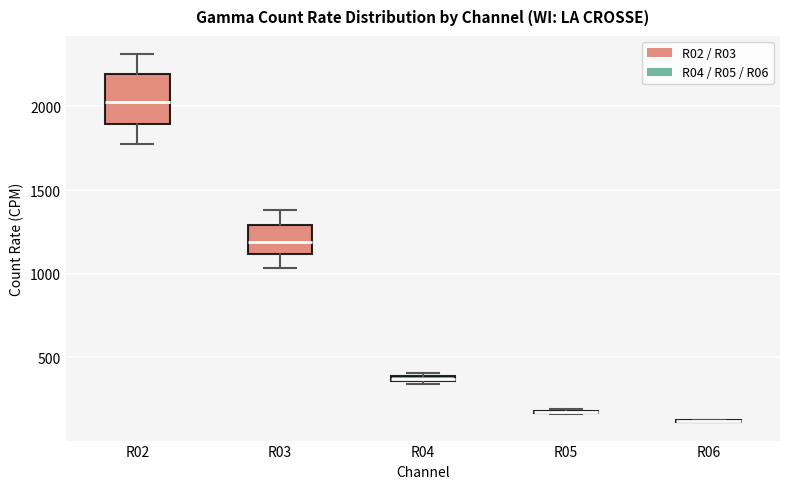

Which box is the tallest, from its lower edge to its upper edge?

R02